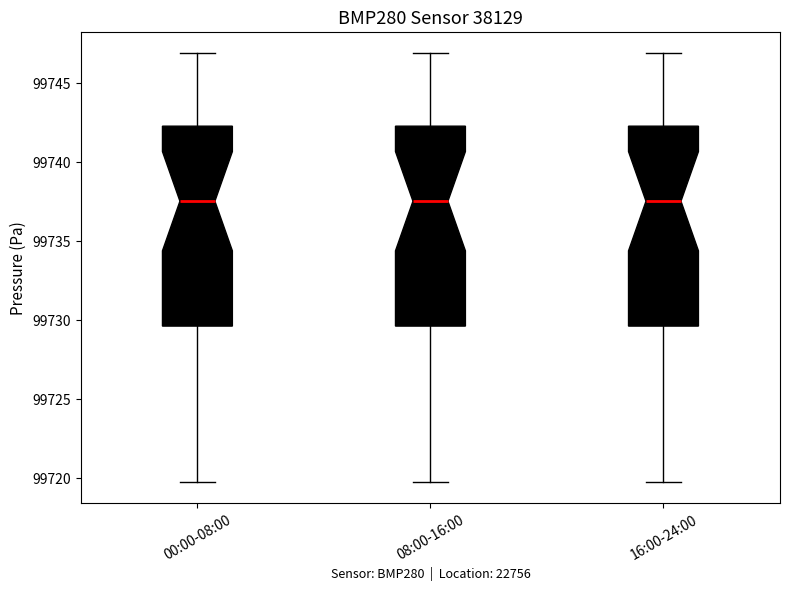

Reading left to right, read every box against the y-axis: the position of its median line, the range the box covers, and the ends of its whiskers. The values are not printed on the chart, so give them approximately, as read against the axis.

00:00-08:00: median 99737.5, box 99729.5 to 99742.5, whiskers 99720.0 to 99747.0
08:00-16:00: median 99737.5, box 99729.5 to 99742.5, whiskers 99720.0 to 99747.0
16:00-24:00: median 99737.5, box 99729.5 to 99742.5, whiskers 99720.0 to 99747.0